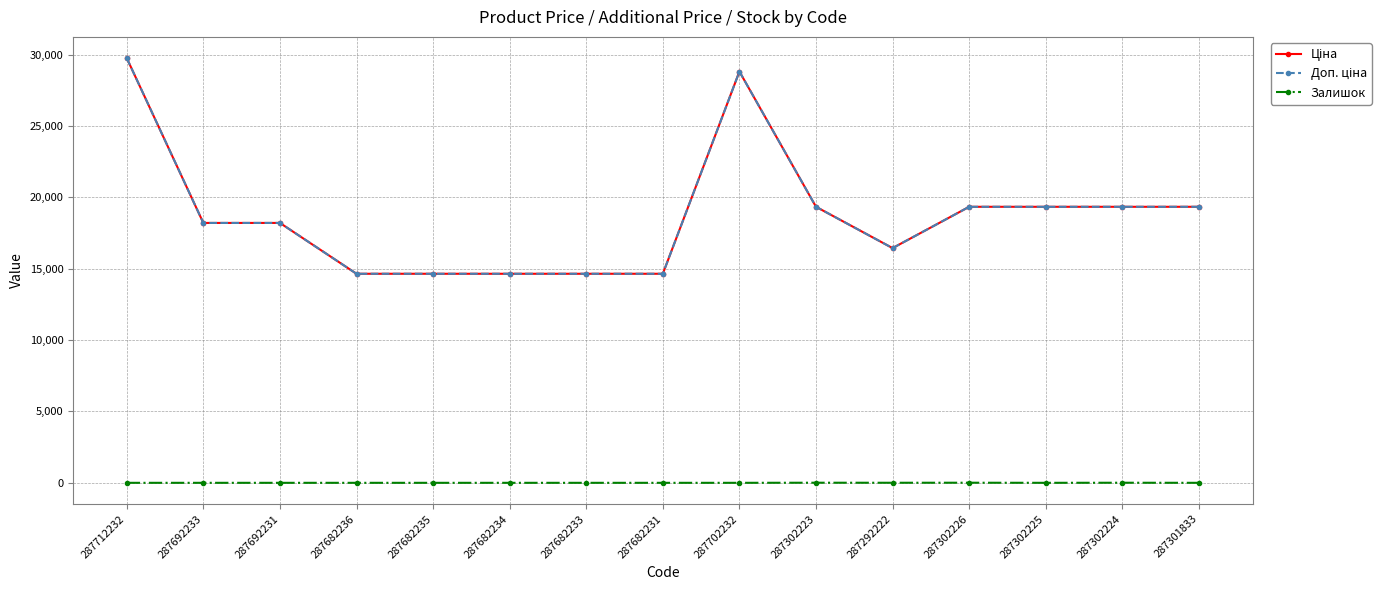

The Залишок series shows 0.0 at 287692231. True or false?

True